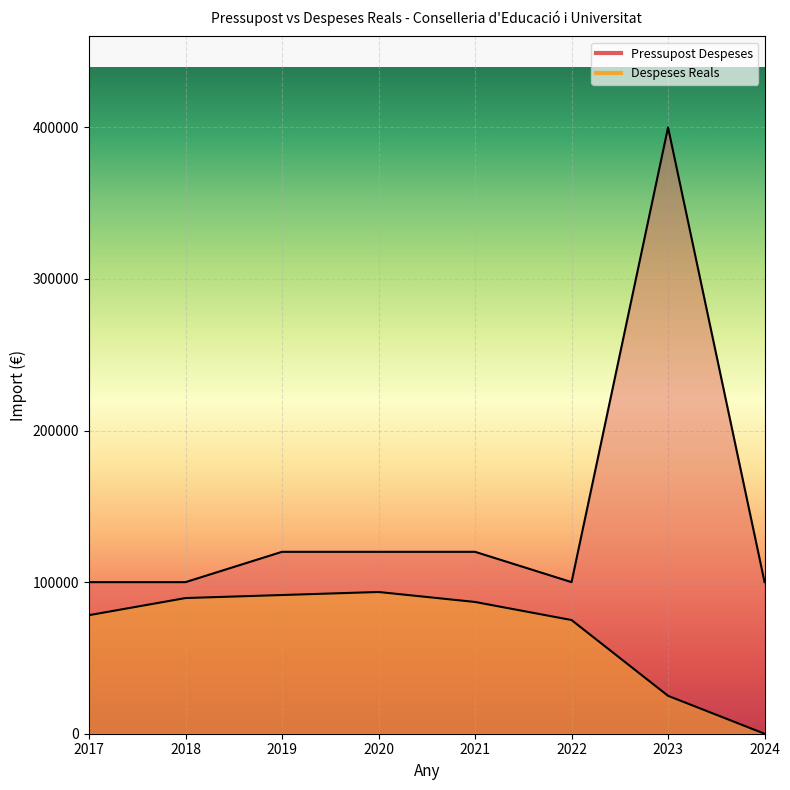

What value does the Pressupost Despeses series have at 2020?

120000.0